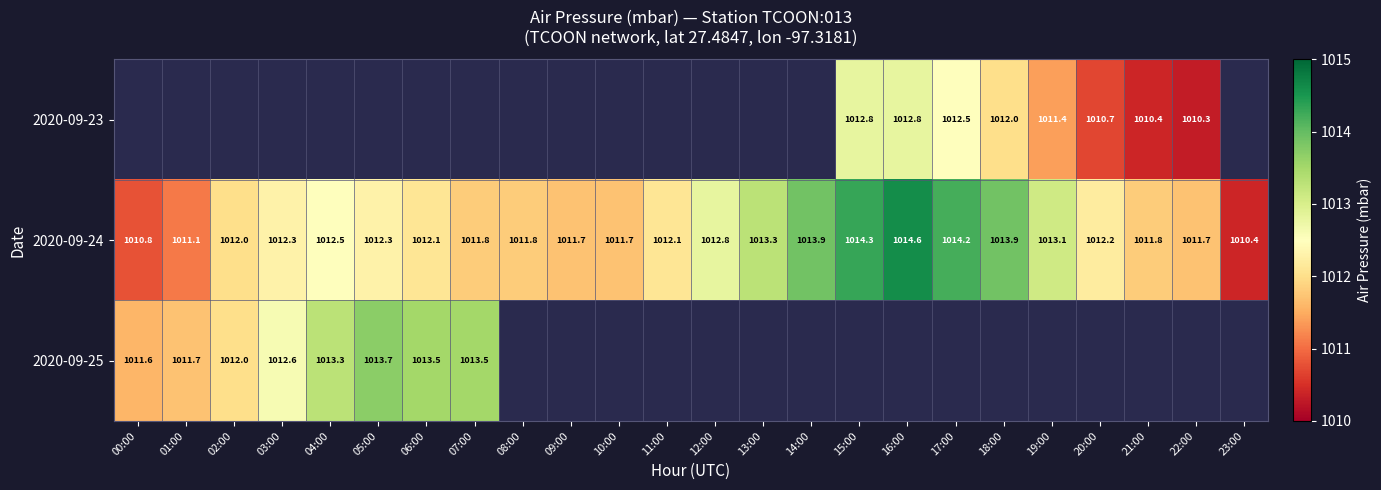

Between 13:00 and 22:00, which is larger?

22:00